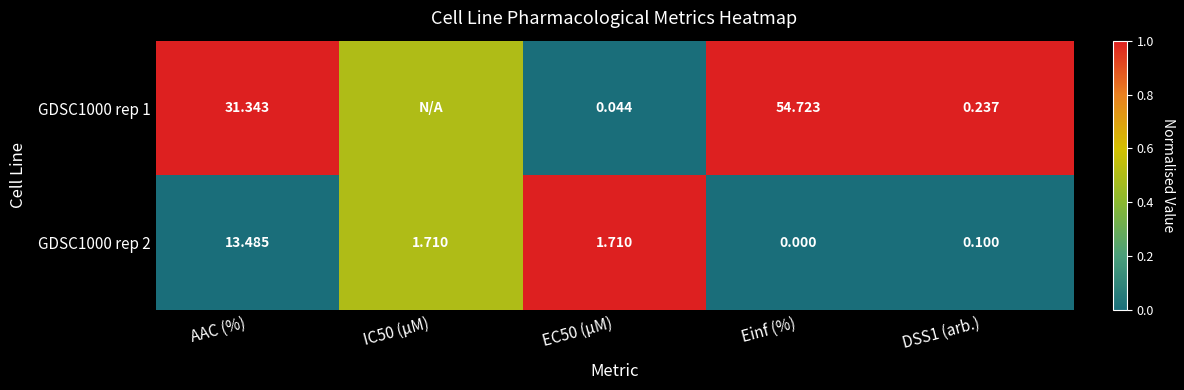

Which category has the highest value in the GDSC1000 rep 2 series?

AAC (%)